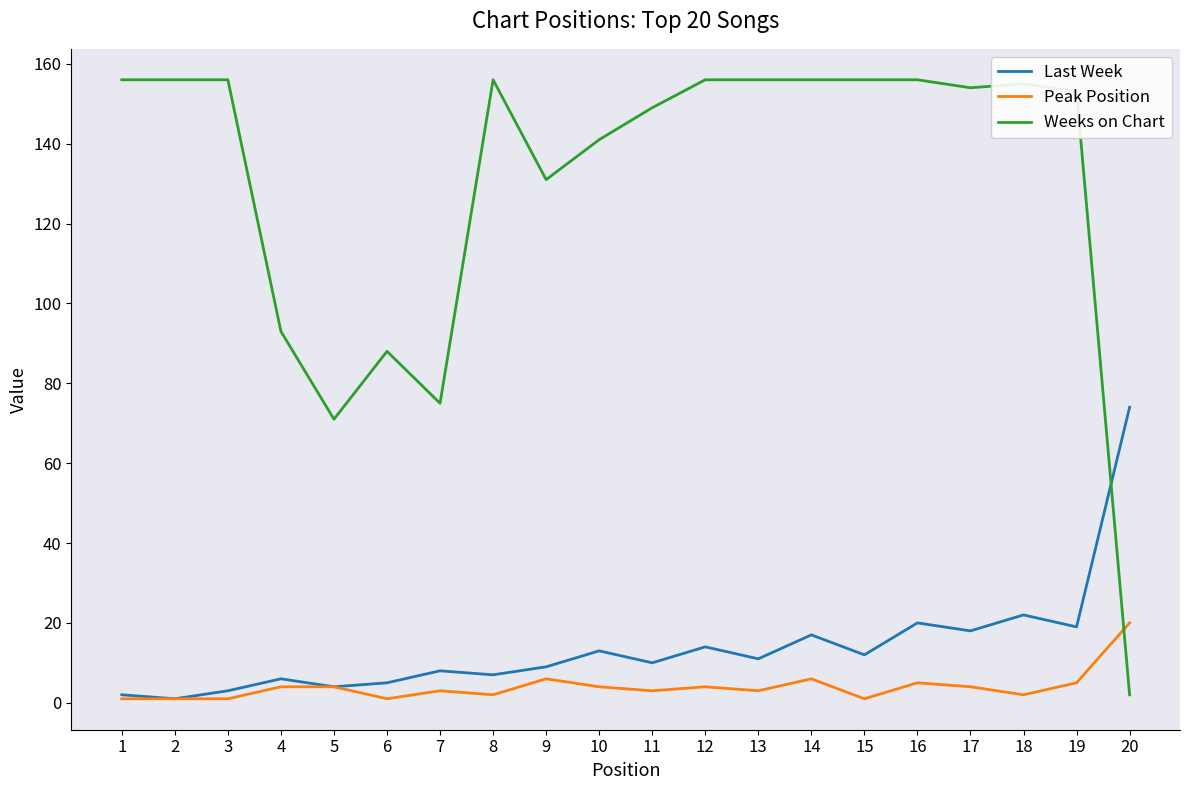

The Last Week series shows 6 at 19. True or false?

False